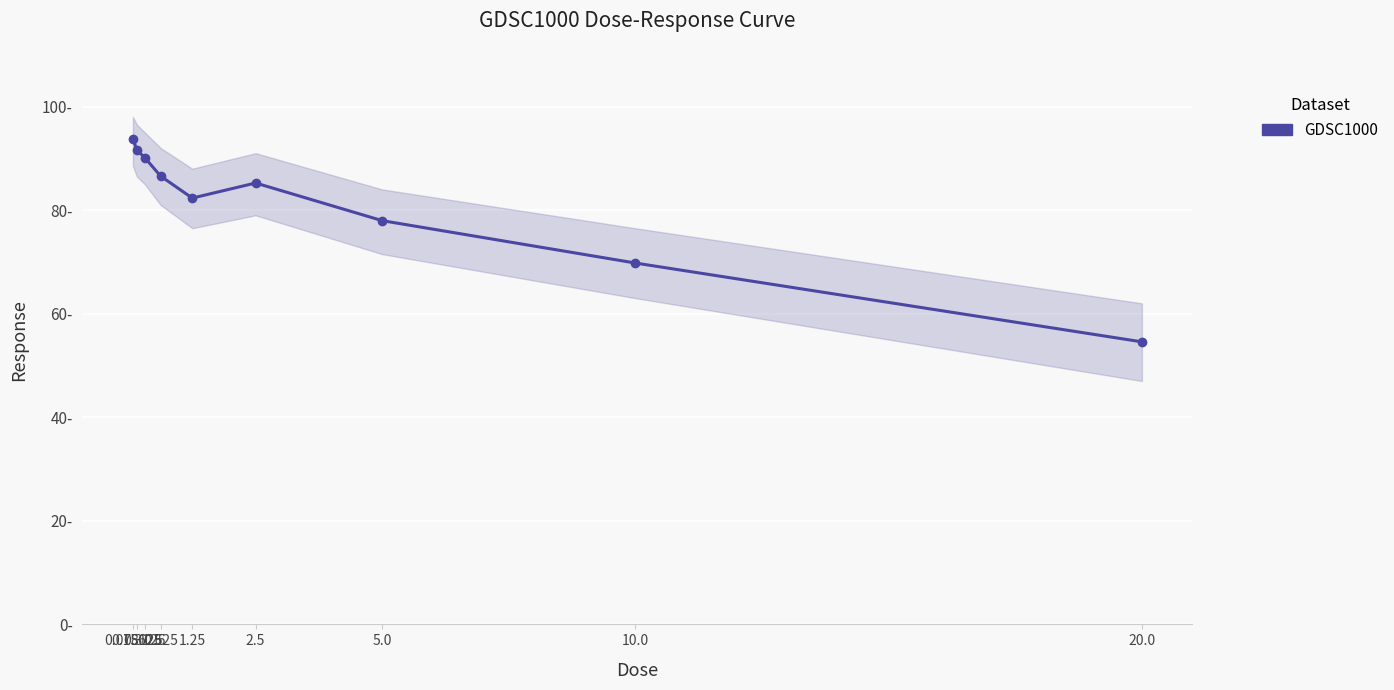

The value at 5.0 is 78.0. True or false?

True